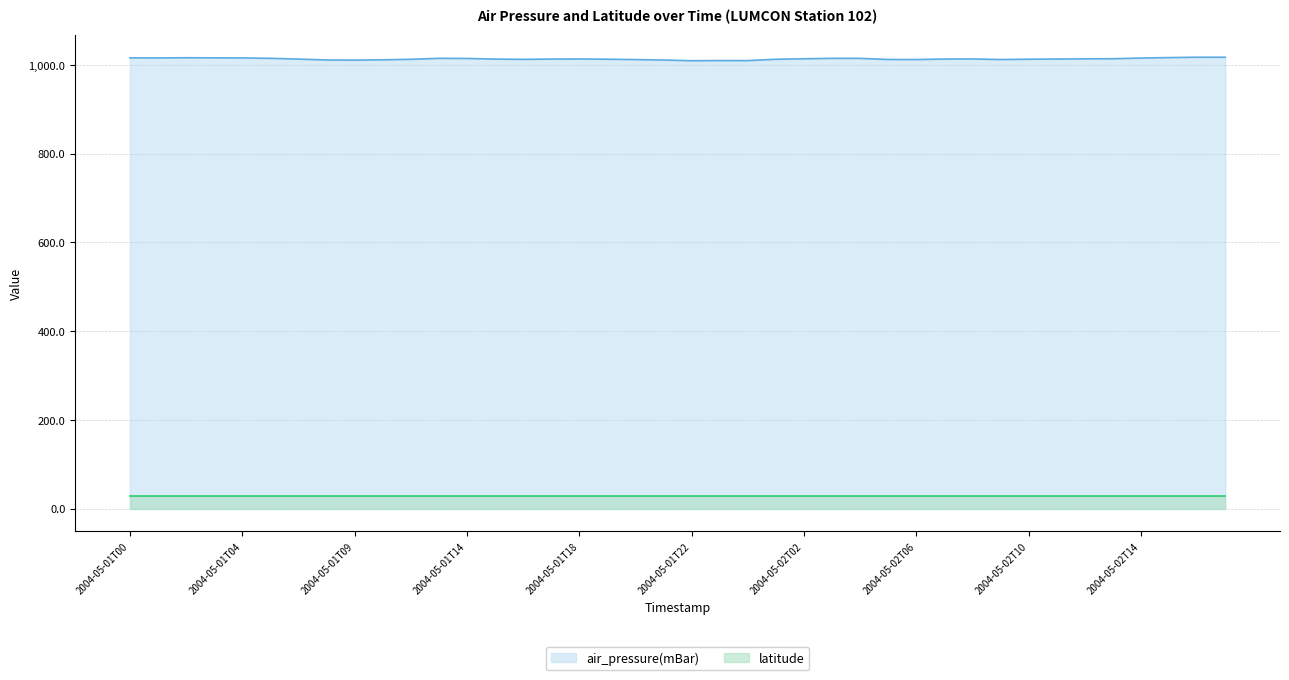

What is the ratio of the value at 2004-05-01T08 to the value at 2004-05-01T02?

1.0